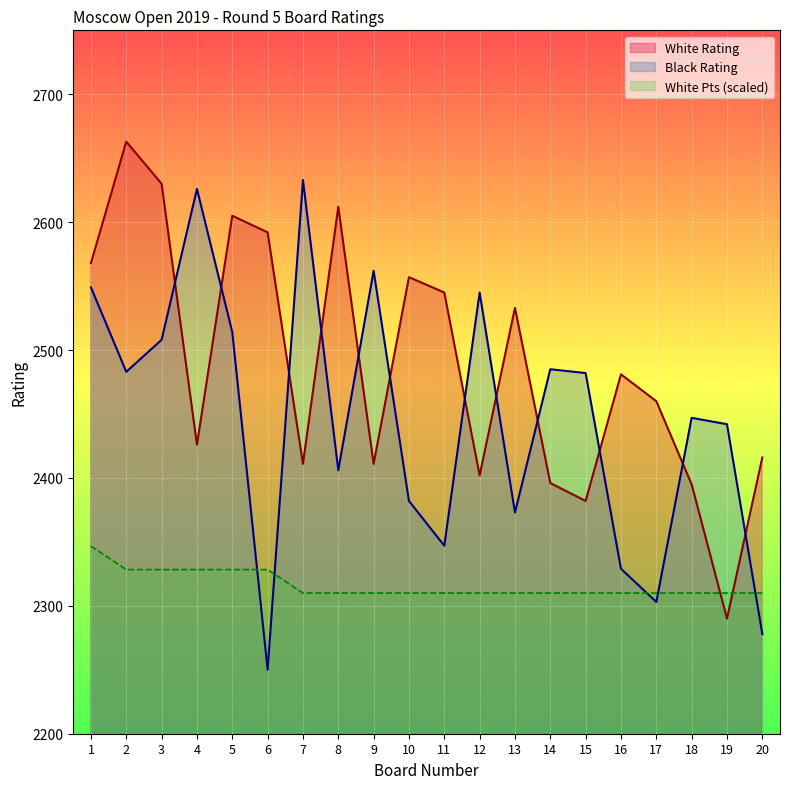

Is the value of White Points at 9 greater than the value of Black Rating at 14?

No